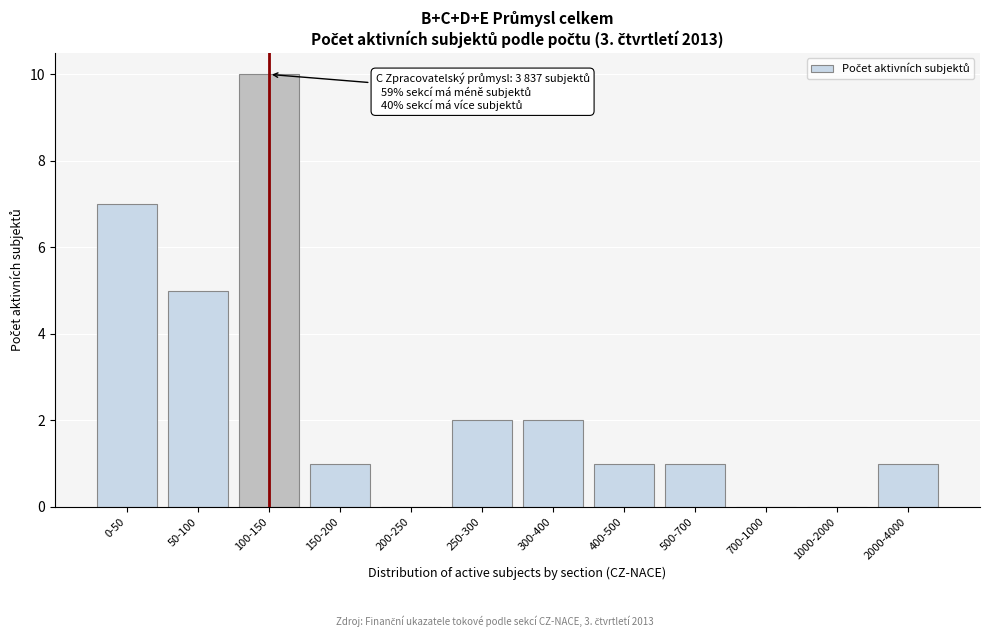

Reading left to right, what are all the values shown in this chart?

0-50=7	50-100=5	100-150=10	150-200=1	200-250=0	250-300=2	300-400=2	400-500=1	500-700=1	700-1000=0	1000-2000=0	2000-4000=1